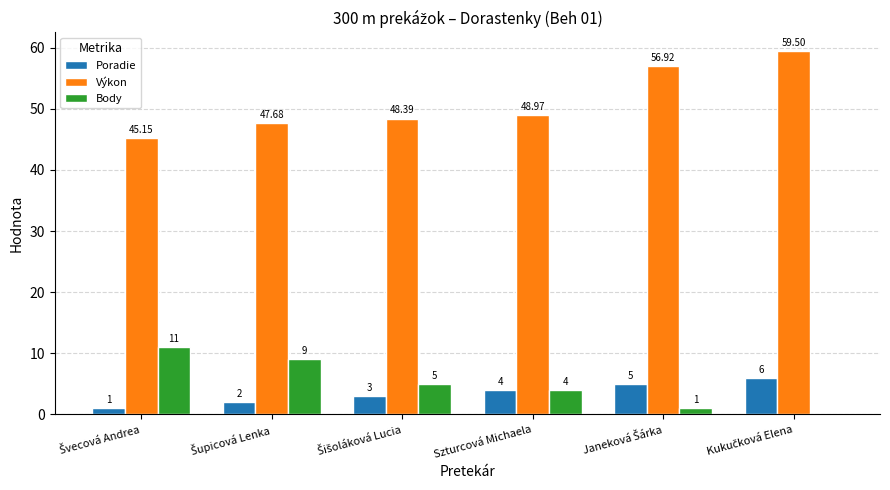

Are the bars grouped side by side (vs. stacked)?

Yes